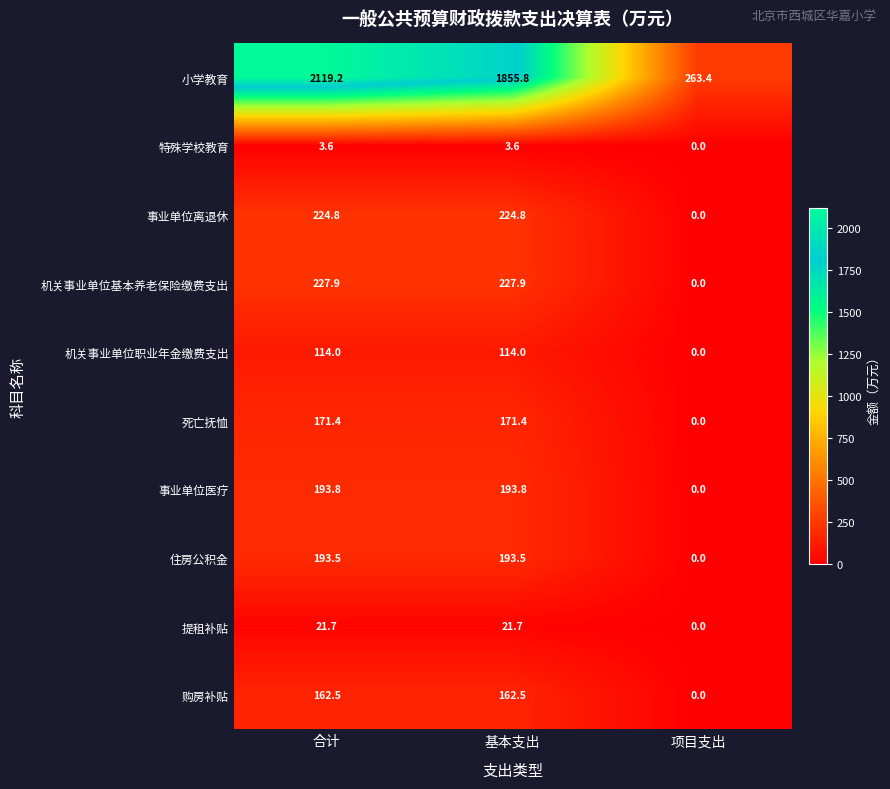

What is the sum of the 购房补贴 values at 项目支出 and 基本支出?

162.5